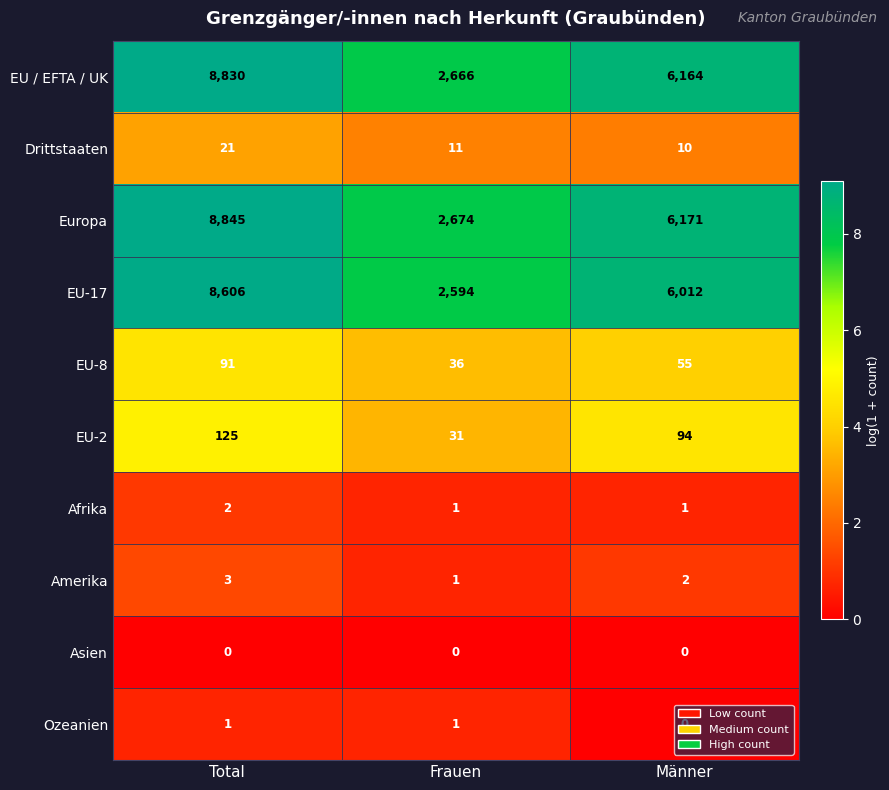

What is the total value across all series at Frauen?

8015